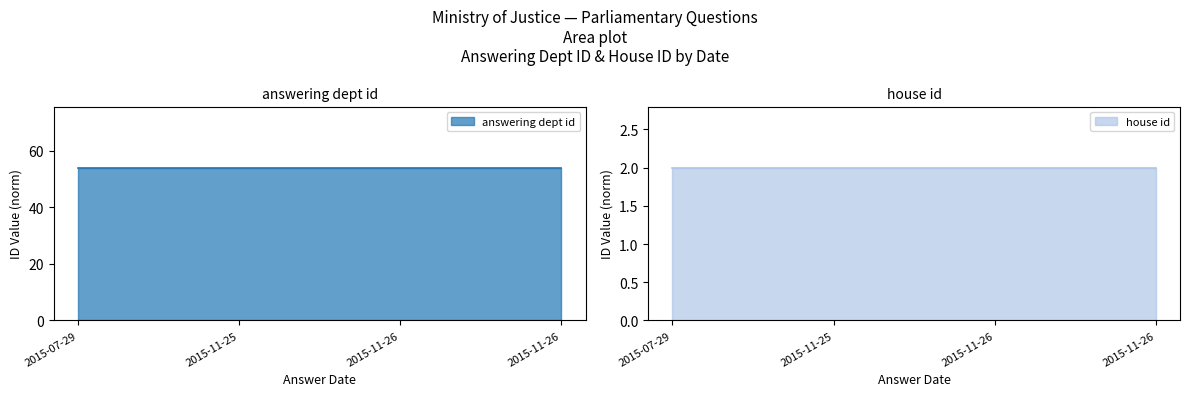

Which label corresponds to the largest value in the chart?

2015-11-26